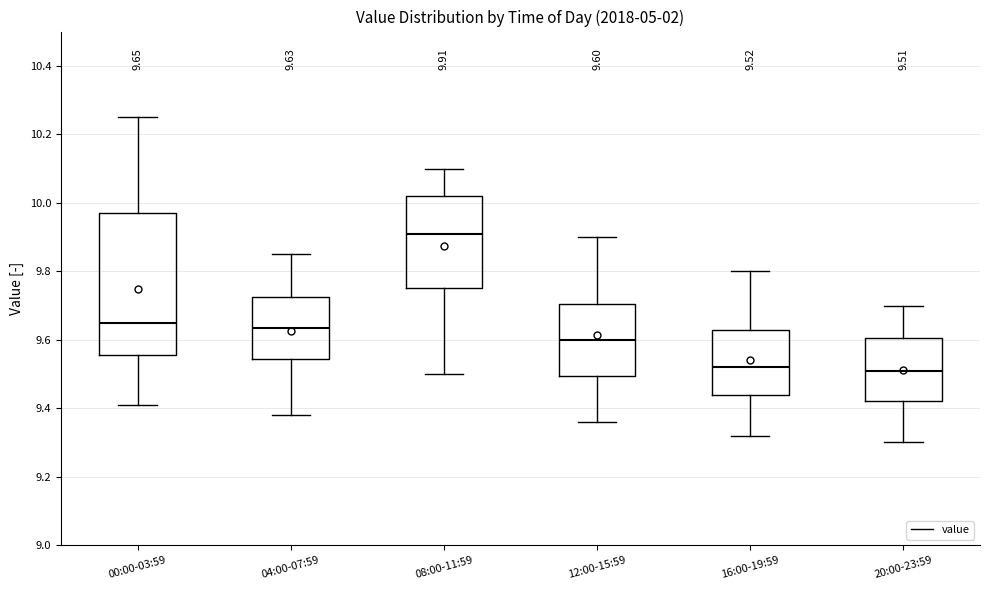

Which box is the tallest, from its lower edge to its upper edge?

00:00-03:59